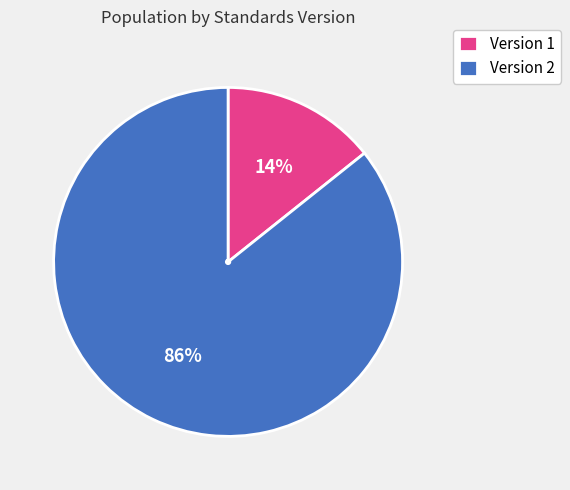

To the nearest percent, what portion does Version 2 represent?

86%